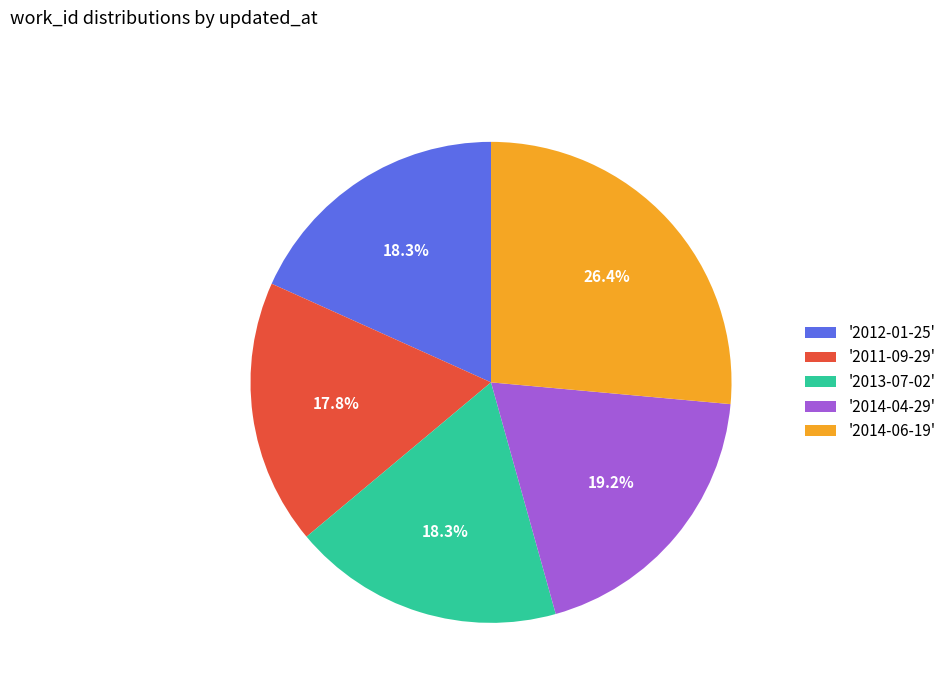

What is the largest slice in the pie chart?

'2014-06-19'